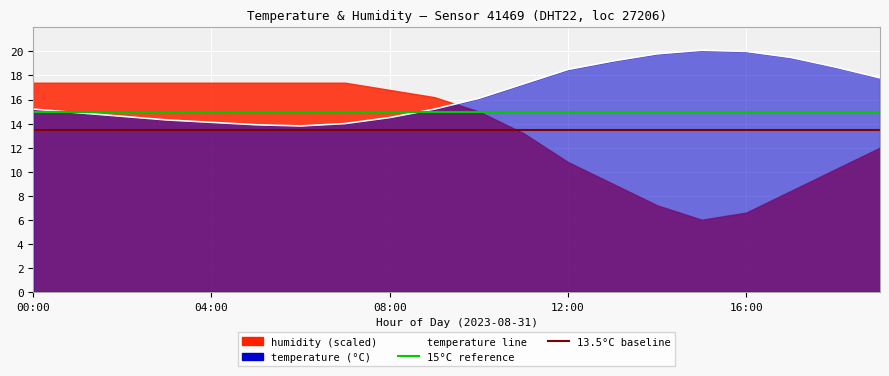

The chart shows a value of 16.1 at 10:00. True or false?

True